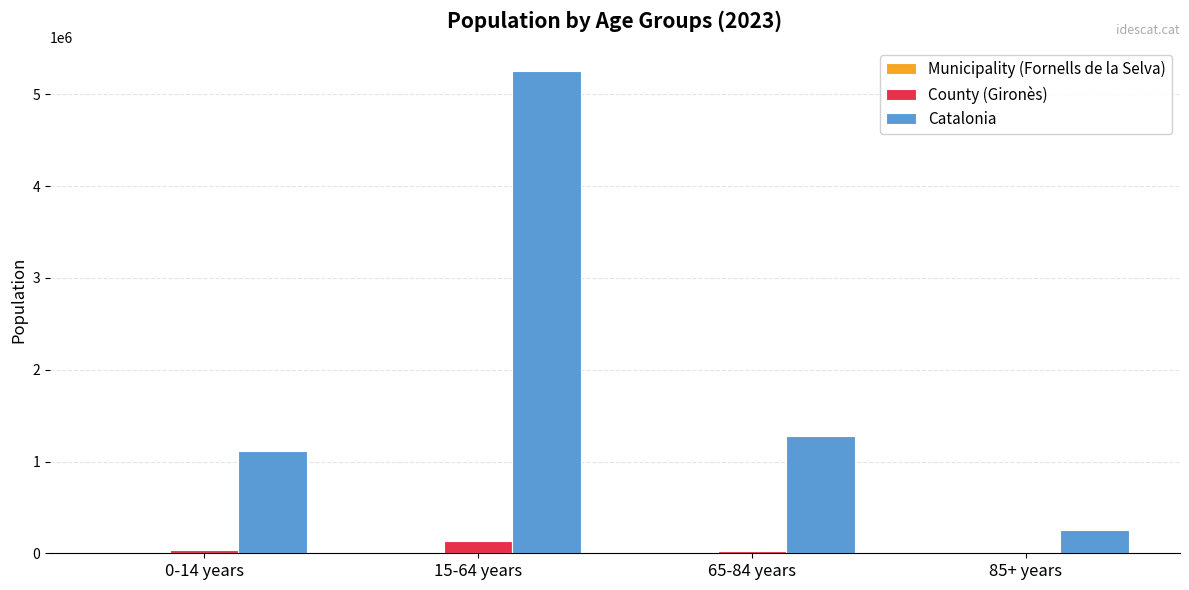

How many groups of bars are there?

4